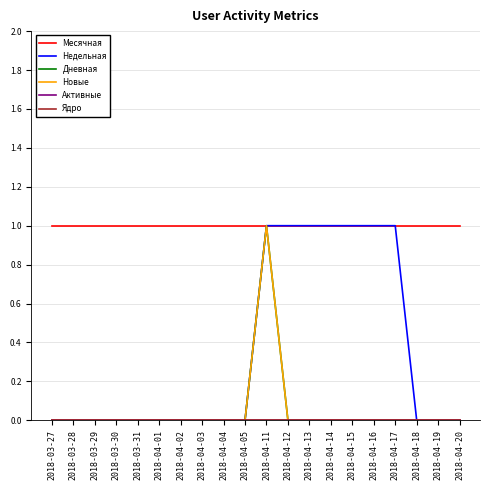

True or false: Новые has more than 0 interior local peaks.

True